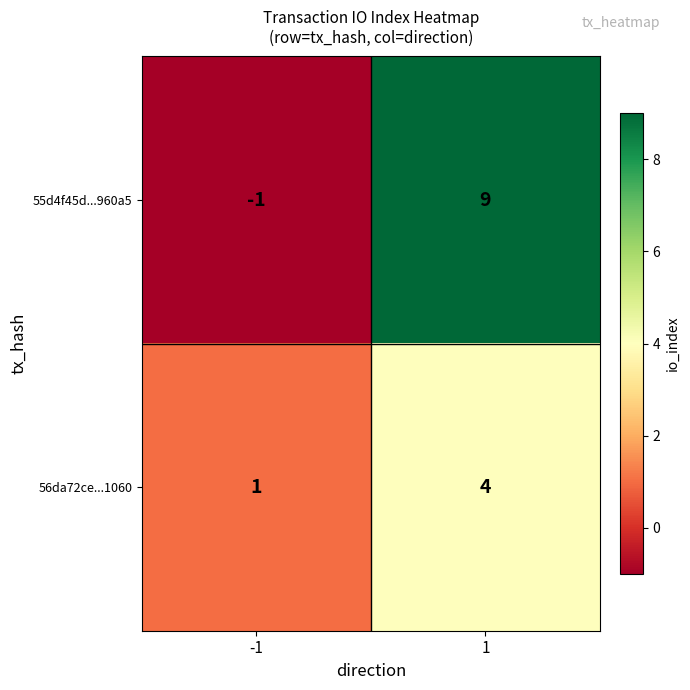

Is it true that 56da72ce...1060 equals 2 at -1?

False